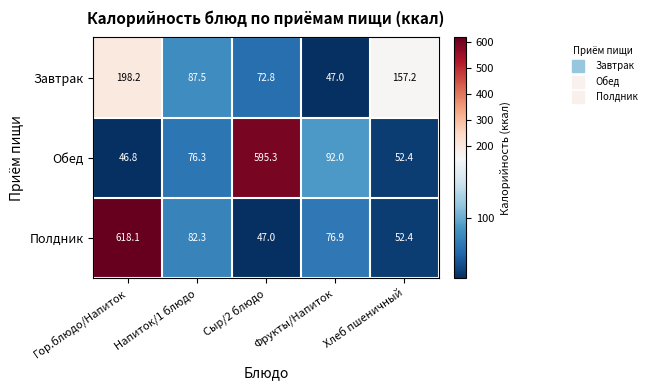

At Фрукты/Напиток, list the series in order from largest to smallest.

Обед, Полдник, Завтрак